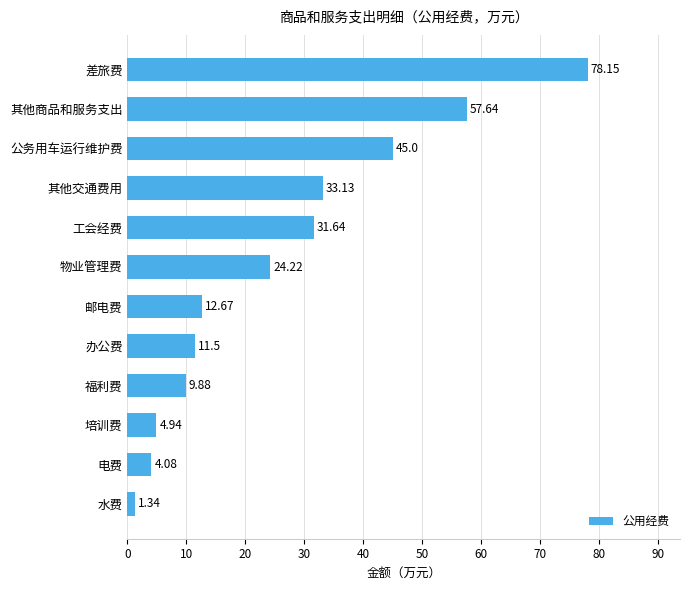

Where is the data nearest to the value 39?

其他交通费用